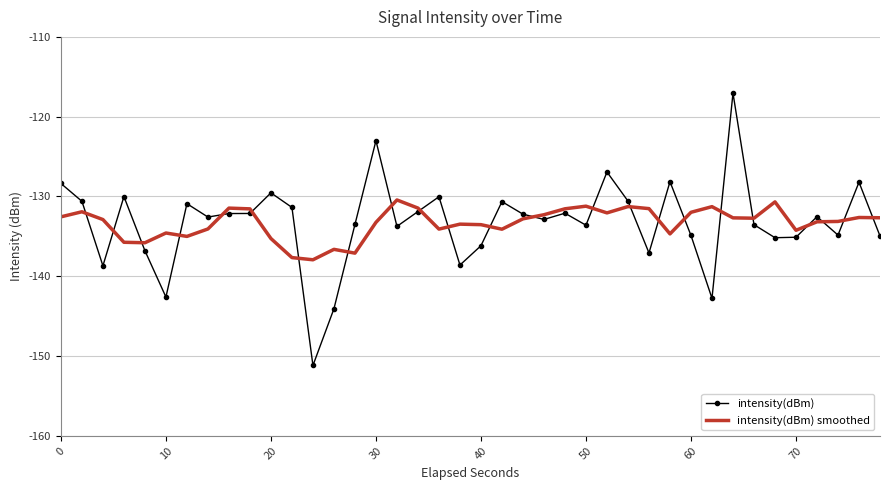

What is the minimum value shown in the chart?

-151.2